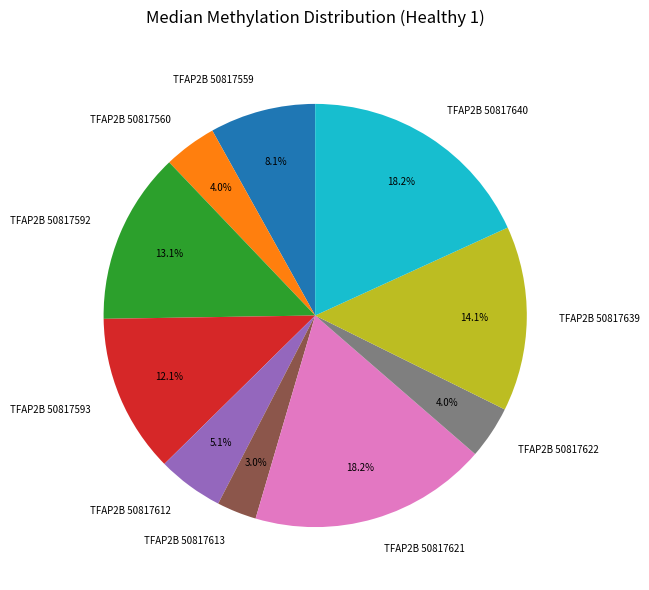

Which has a higher value, TFAP2B 50817639 or TFAP2B 50817621?

TFAP2B 50817621